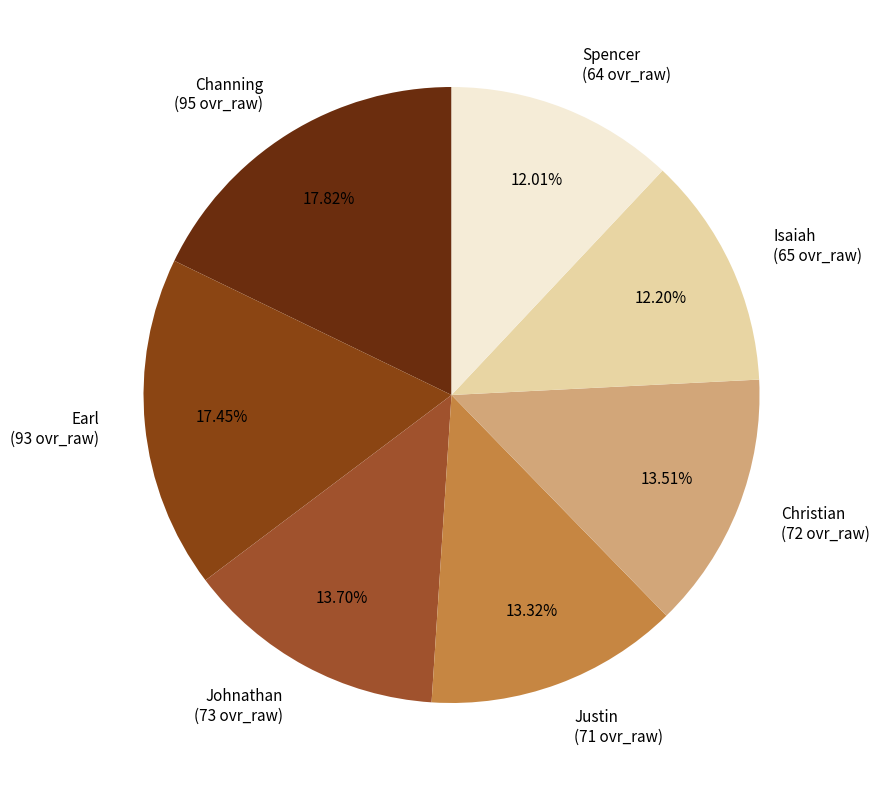

Is there a majority slice in this chart?

No